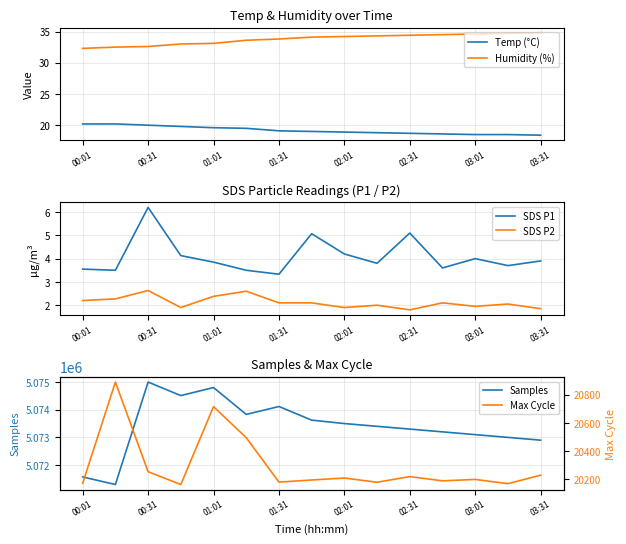

What is the value of the Max Cycle point at the 8th from the left?

20196.0